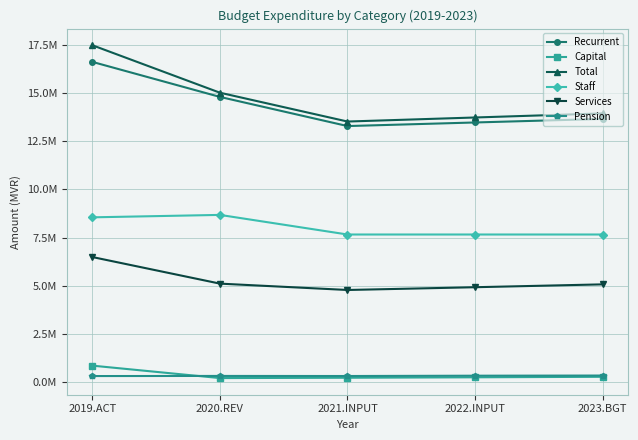

What are all the series names shown in the legend?

Recurrent, Capital, Total, Staff, Services, Pension